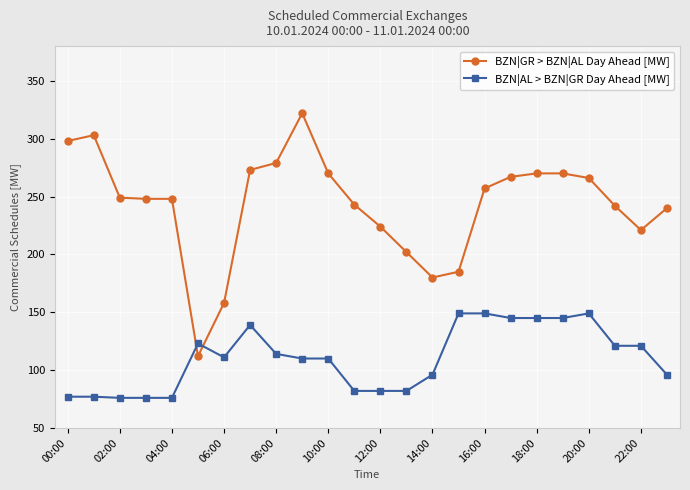

What is the value of the BZN|GR > BZN|AL Day Ahead [MW] point at the 8th from the left?

273